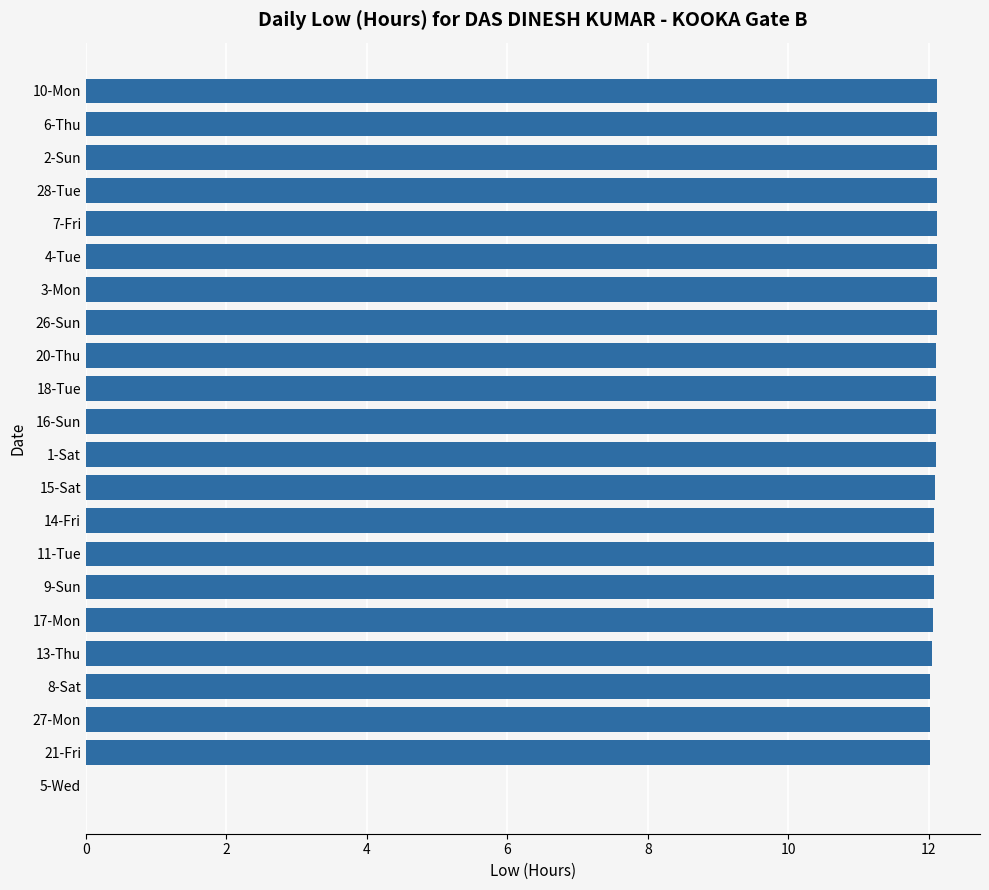

Count the number of categories in the chart.

22